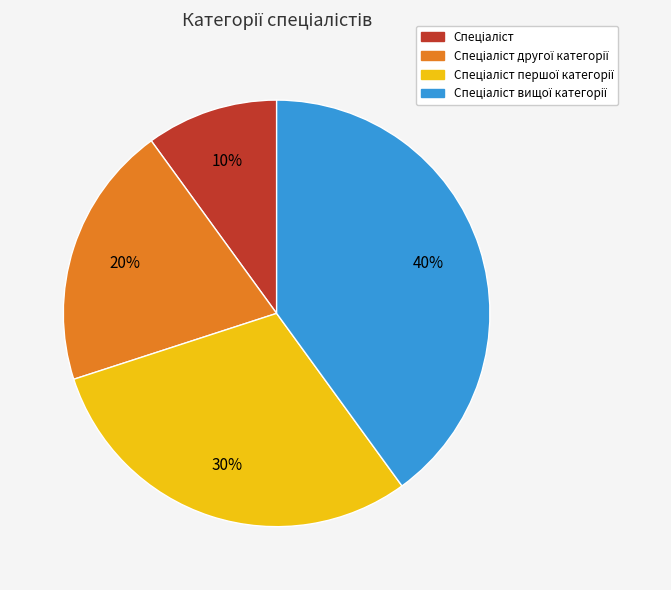

To the nearest percent, what is the average slice percentage?

25%